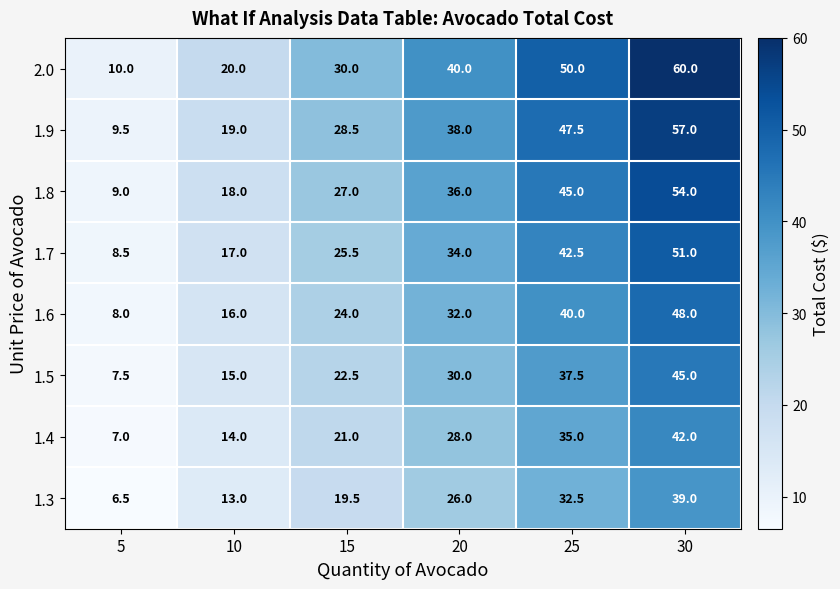

What is the difference between the 1.9 values at 15 and 5?

19.0